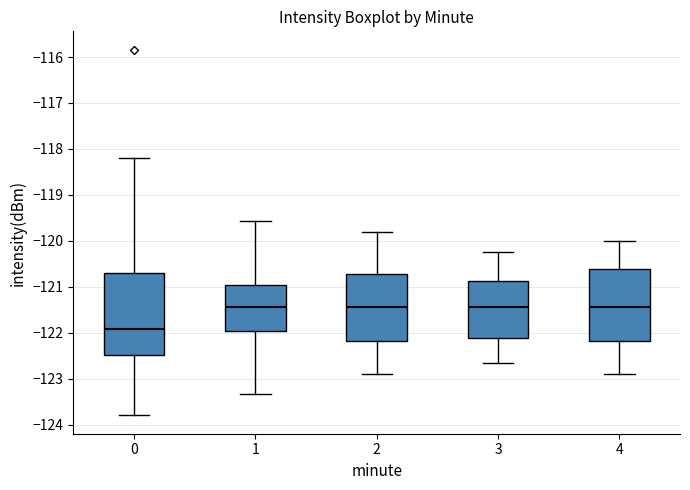

Reading left to right, transcribe this box plot: for each box, give where its median line is, the range the box spans, and where its two whiskers end, as read against the y-axis. The values are not printed on the chart, so give them approximately, as read against the axis.

0: median -121.9, box -122.5 to -120.7, whiskers -123.8 to -118.2
1: median -121.4, box -122.0 to -121.0, whiskers -123.3 to -119.6
2: median -121.4, box -122.2 to -120.7, whiskers -122.9 to -119.8
3: median -121.4, box -122.1 to -120.9, whiskers -122.6 to -120.2
4: median -121.4, box -122.2 to -120.6, whiskers -122.9 to -120.0